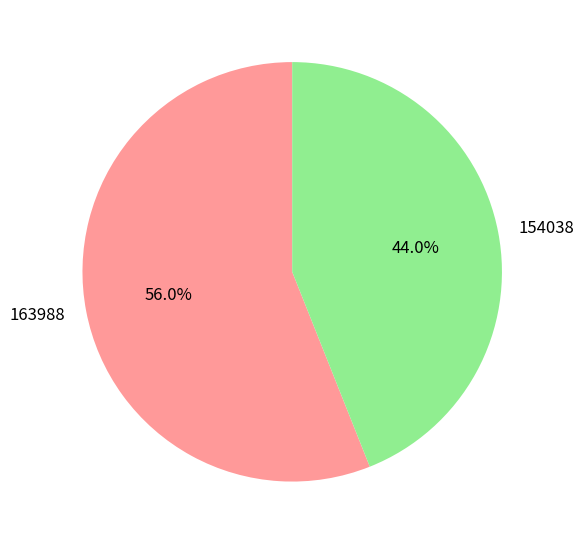

To the nearest percent, what is the difference between the 163988 and 154038 slice percentages?

12%